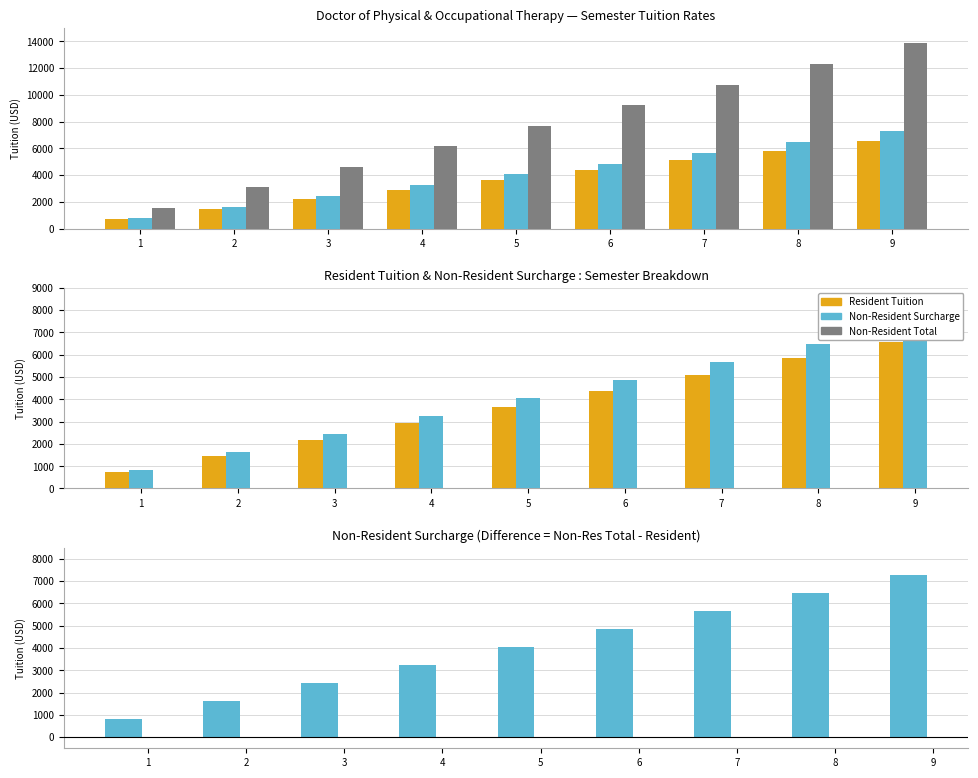

What is the sum of the Resident Tuition values at 7 and 6?

9477.9